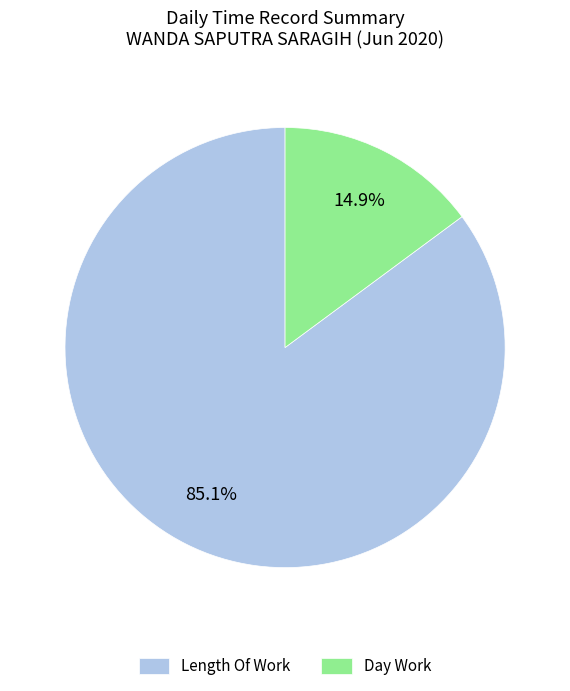

What is the largest slice in the pie chart?

Length Of Work